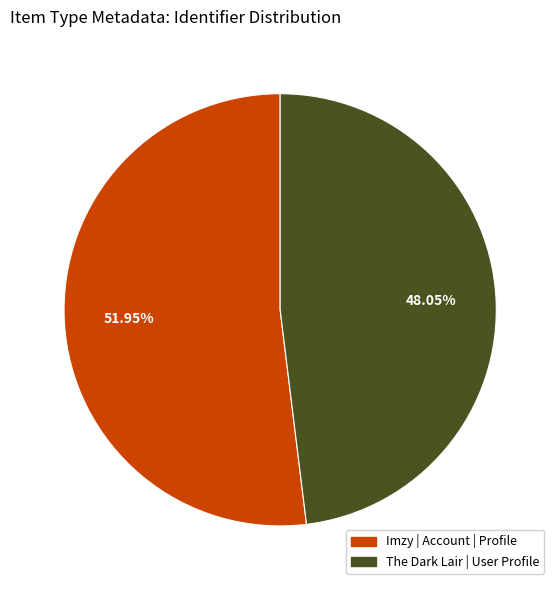

To the nearest percent, what is the combined percentage of The Dark Lair | User Profile and Imzy | Account | Profile?

100%